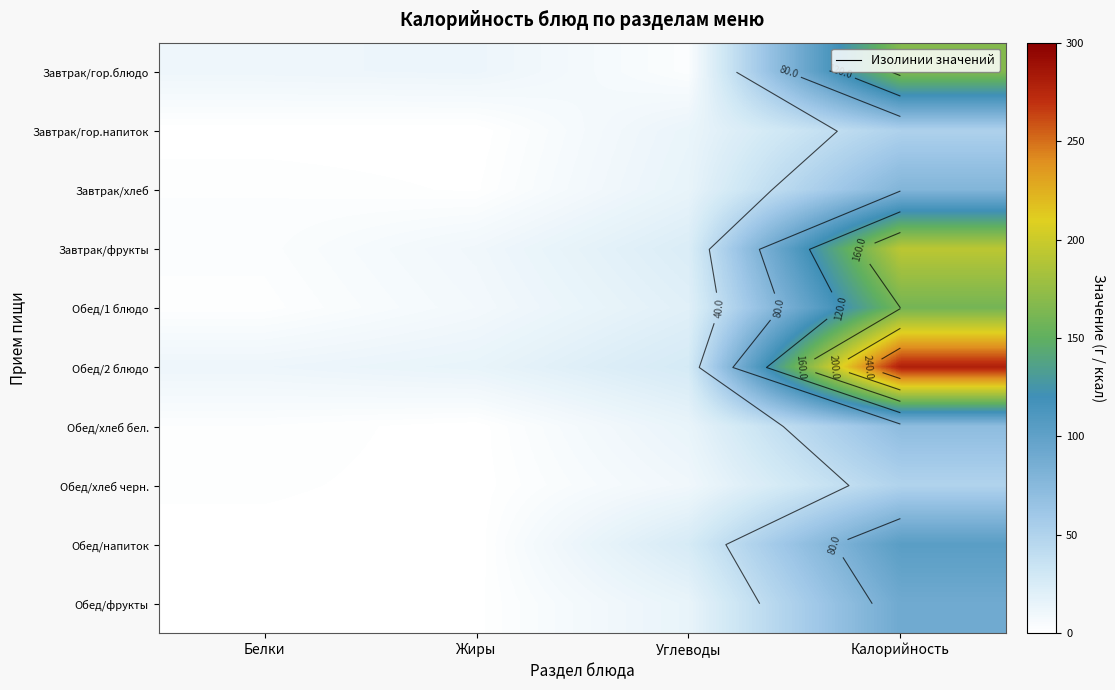

True or false: Завтрак/гор.блюдо has a value of 166.7 at Калорийность.

True